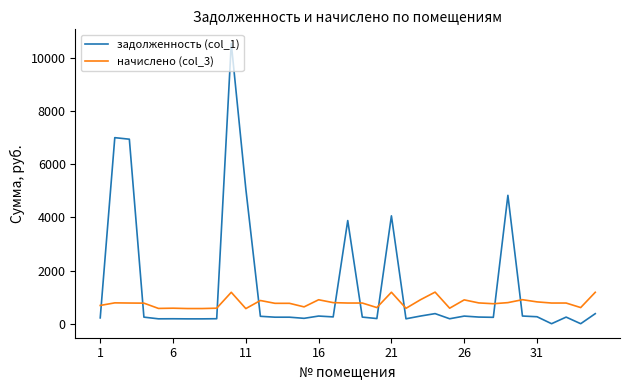

Which series has the largest range (max minus min)?

задолженность (col_1)